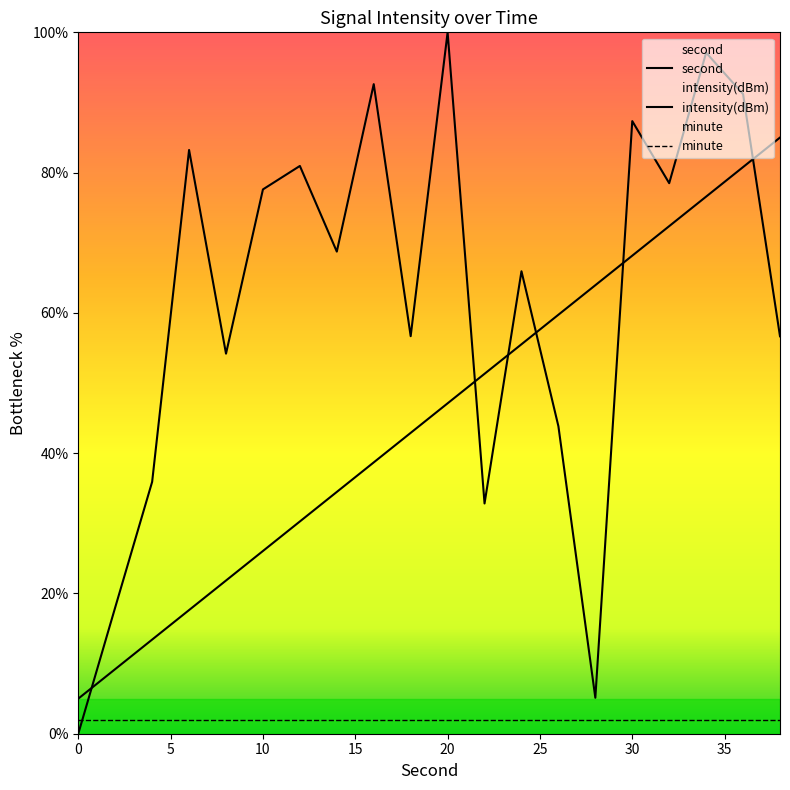

List the series in order of their peak value, lowest first.

minute, second, intensity(dBm)